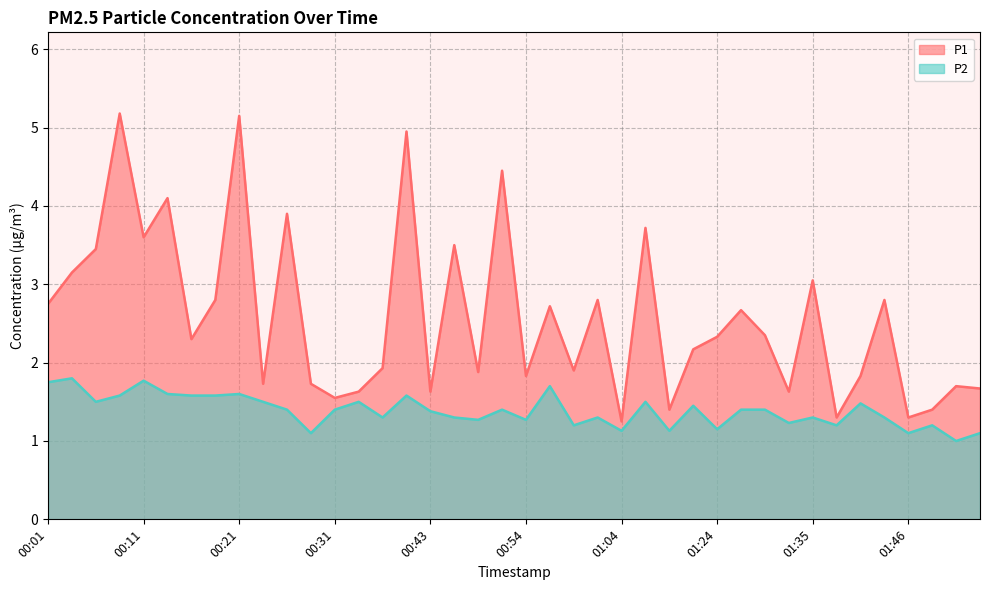

How many P2 values are between 1 and 2?

40